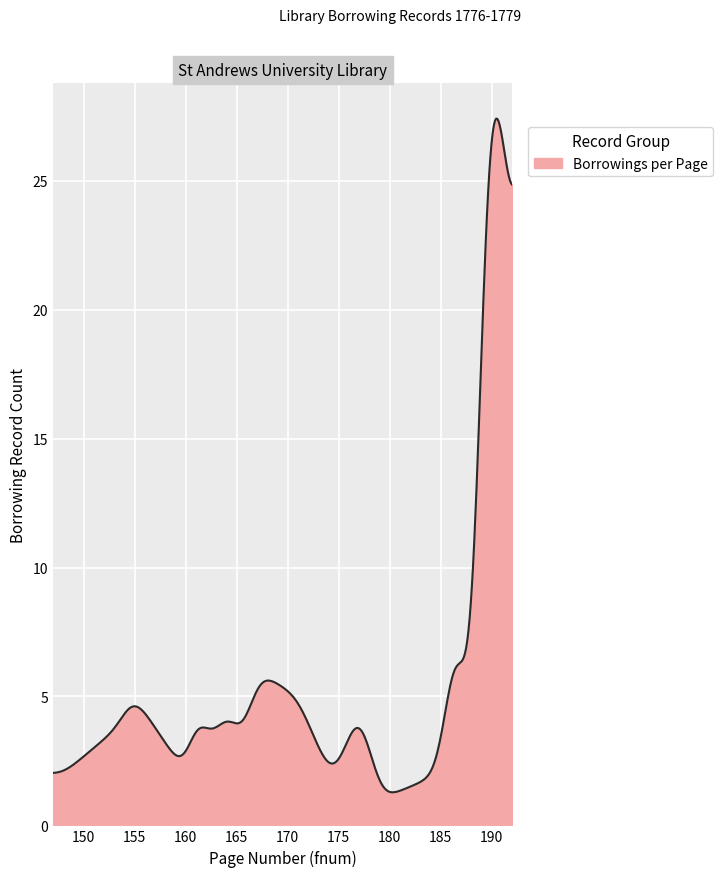

What is the greatest value displayed?

27.4